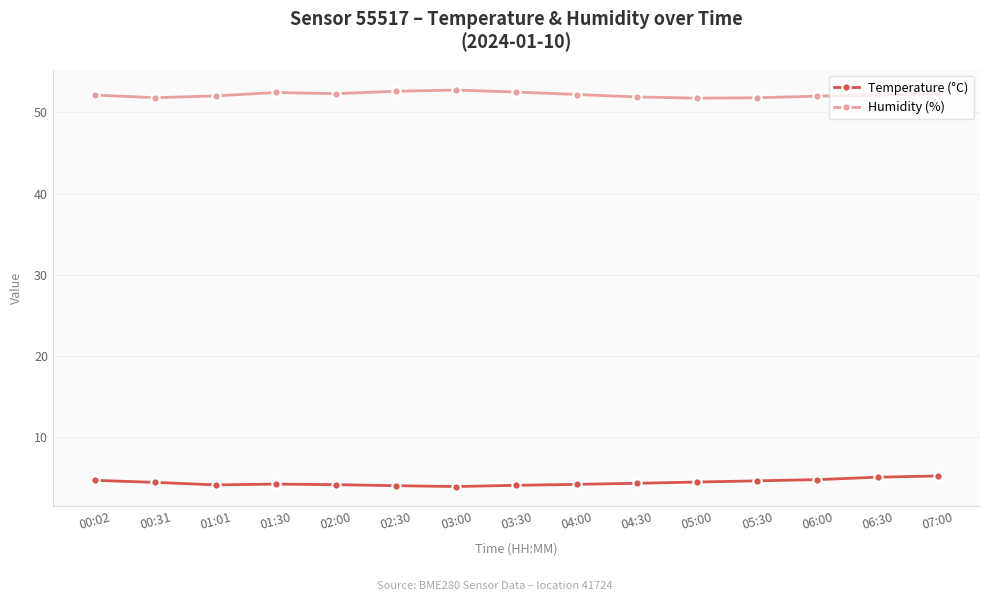

Is this an area chart (filled region under the line)?

No